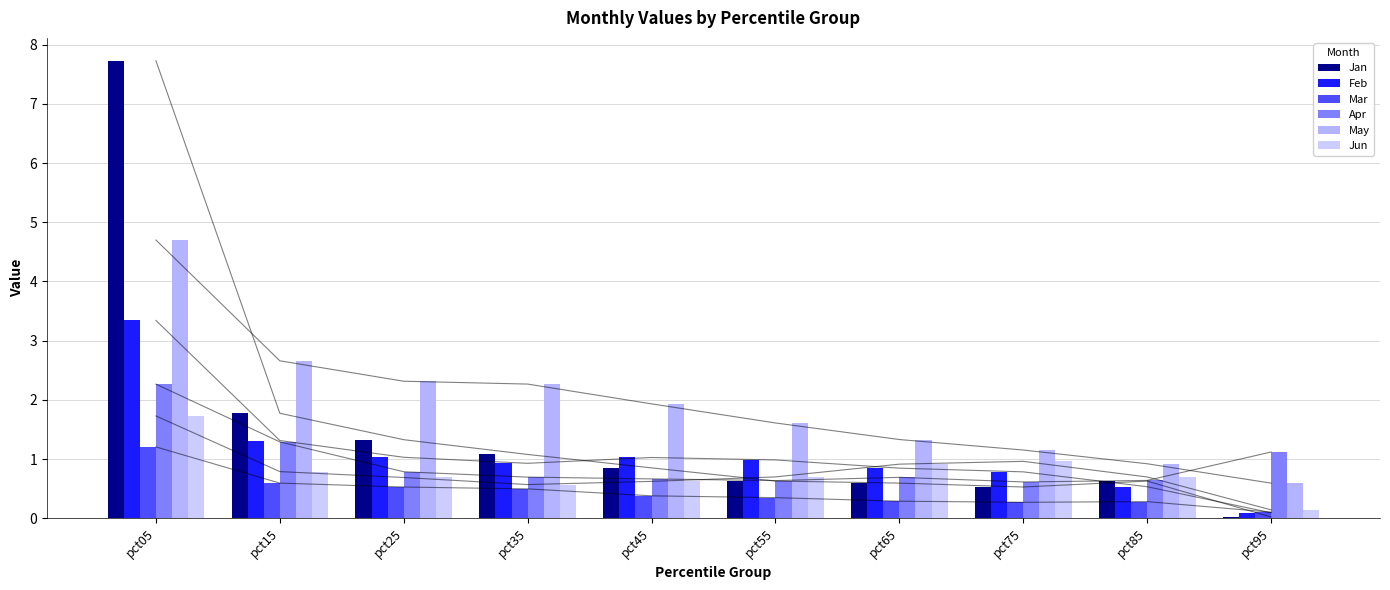

List the labels in order of Feb value, largest first.

pct05, pct15, pct25, pct45, pct55, pct35, pct65, pct75, pct85, pct95